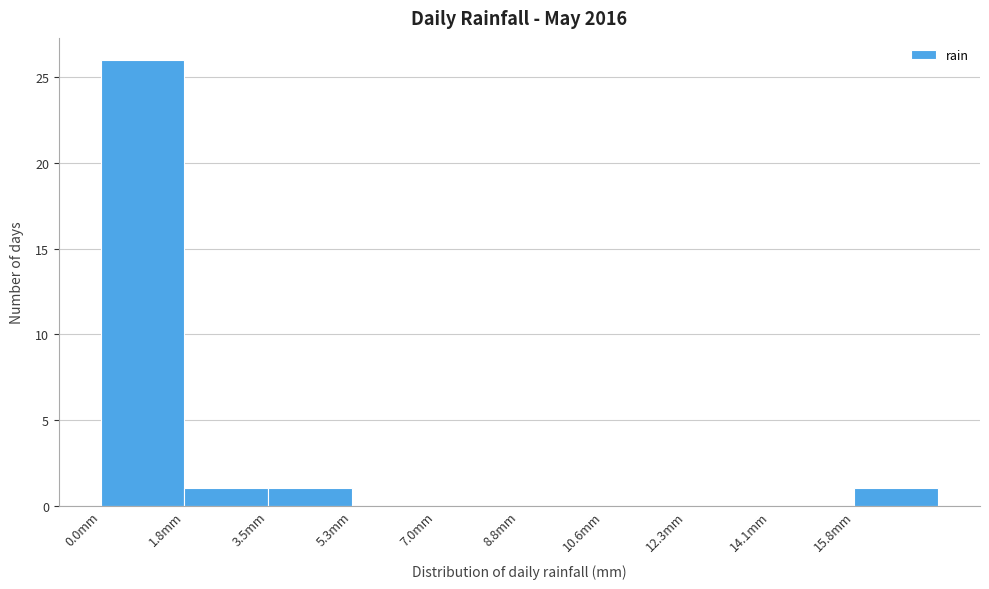

Reading left to right, list every bar in this chart as the range it spans on the x-axis followed by its height. Neither the bar edges nor the heights are printed on the chart, so give them approximately, as read against the axes.

0.00 to 1.76: 26
1.76 to 3.52: 1
3.52 to 5.28: 1
5.28 to 7.04: 0
7.04 to 8.80: 0
8.80 to 10.56: 0
10.56 to 12.32: 0
12.32 to 14.08: 0
14.08 to 15.84: 0
15.84 to 17.60: 1